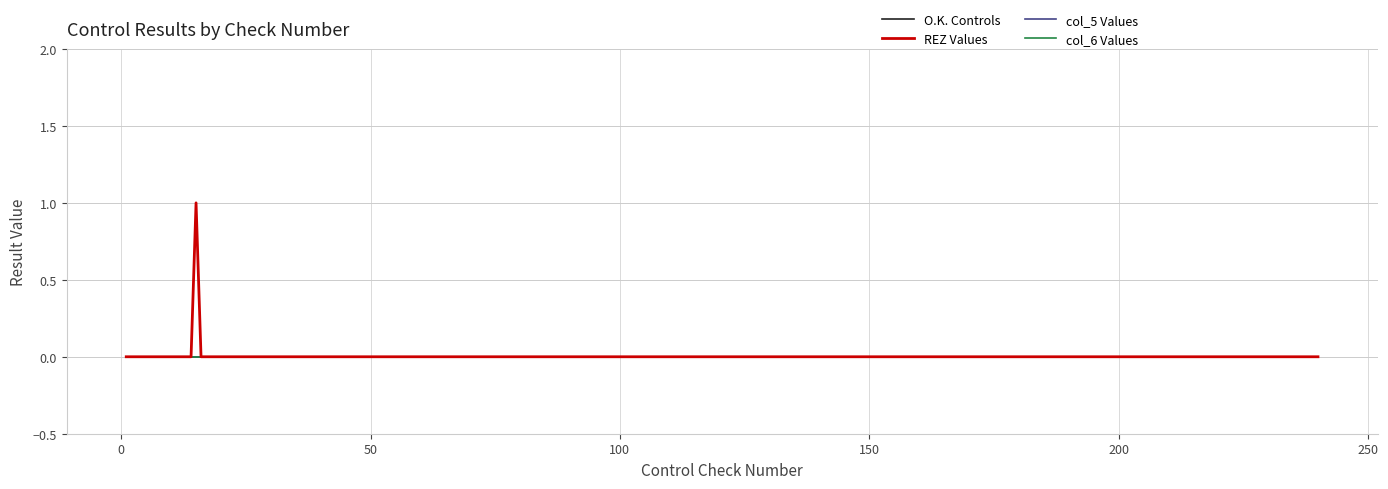

Reading right to left, what are all the values shown in this chart?

O.K. Controls: 0	0	0	0	0	0	0	0	0	0	0	0	0	0	0	0	0	0	0	0	0	0	0	0	0	0	0	0	0	0	0	0	0	0	0	0	0	0	0	0
REZ Values: 0	0	0	0	0	0	0	0	0	0	0	0	0	0	0	0	0	0	0	0	0	0	0	0	0	1	0	0	0	0	0	0	0	0	0	0	0	0	0	0
col_5 Values: 0	0	0	0	0	0	0	0	0	0	0	0	0	0	0	0	0	0	0	0	0	0	0	0	0	0	0	0	0	0	0	0	0	0	0	0	0	0	0	0
col_6 Values: 0	0	0	0	0	0	0	0	0	0	0	0	0	0	0	0	0	0	0	0	0	0	0	0	0	0	0	0	0	0	0	0	0	0	0	0	0	0	0	0